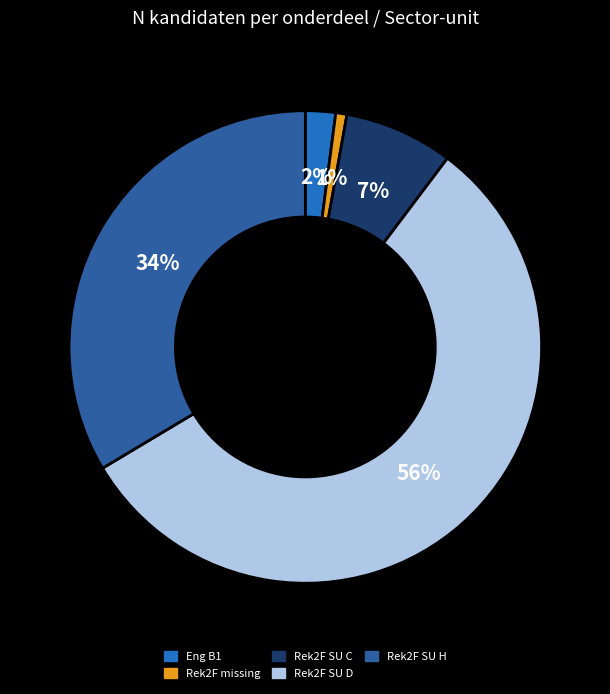

Which slice is the largest?

Rek2F SU D